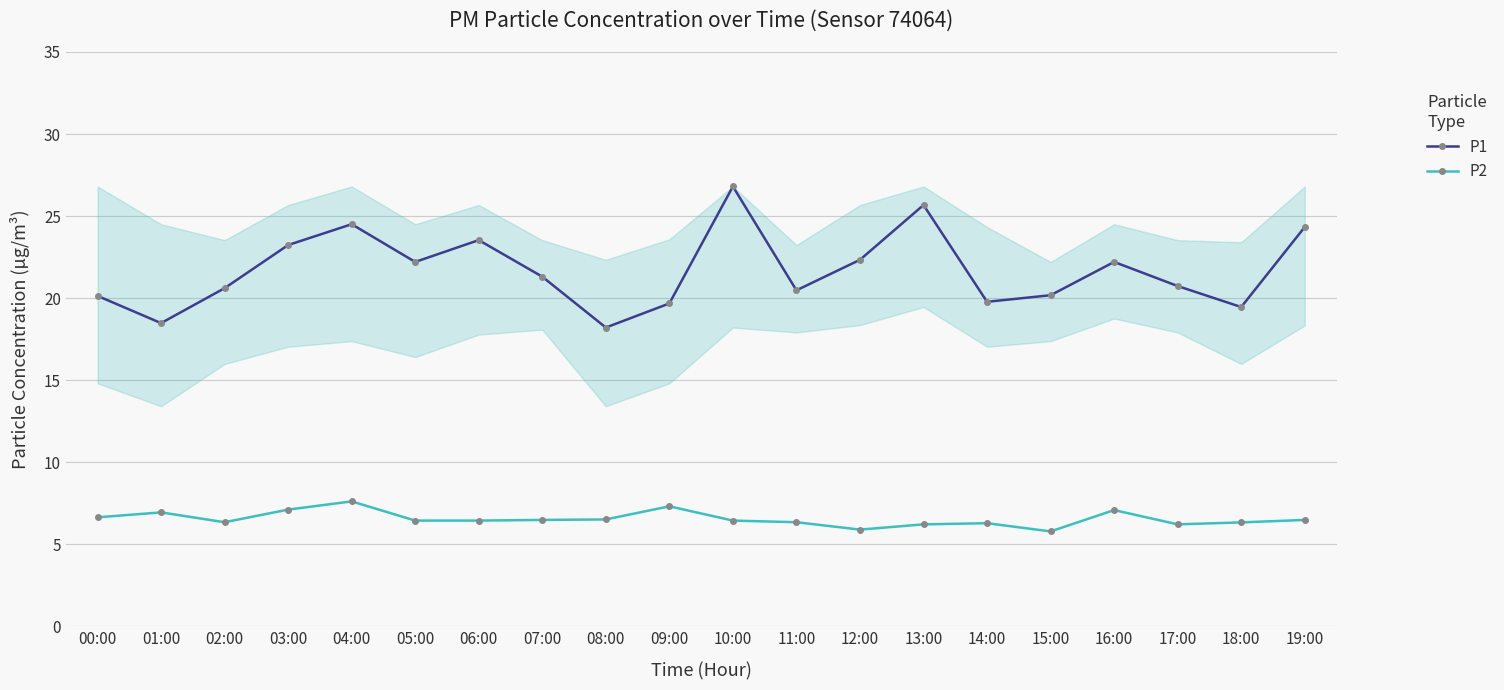

What is the sum of the P2 values at 15:00 and 01:00?

12.7